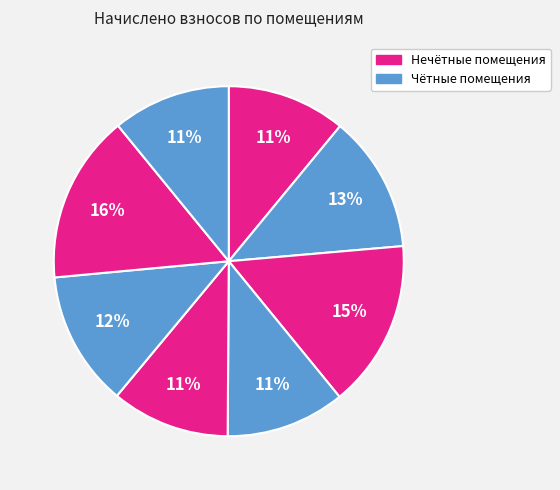

Count the number of slices in the pie.

8